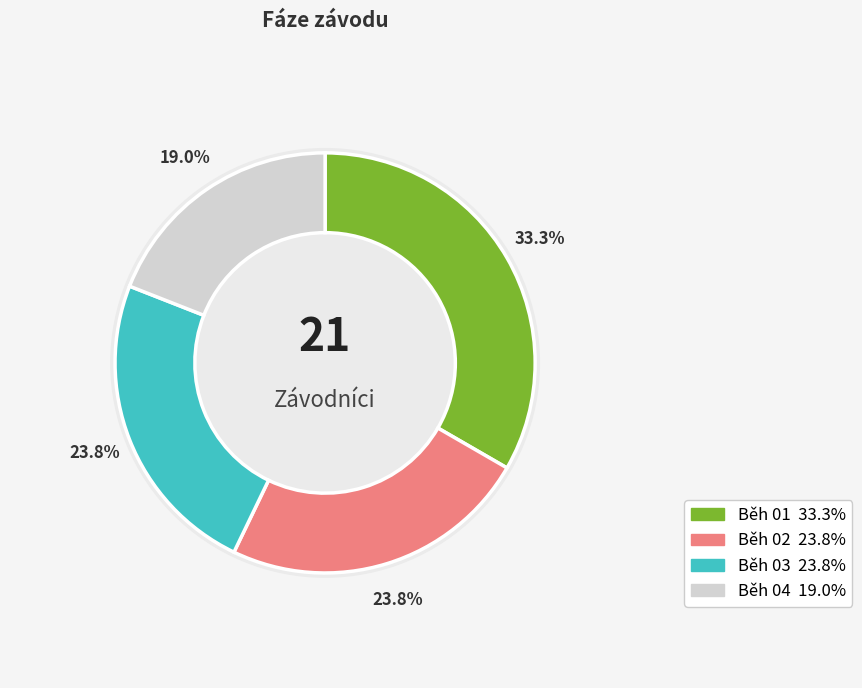

How much of the chart is everything except Běh 02?

76.2%